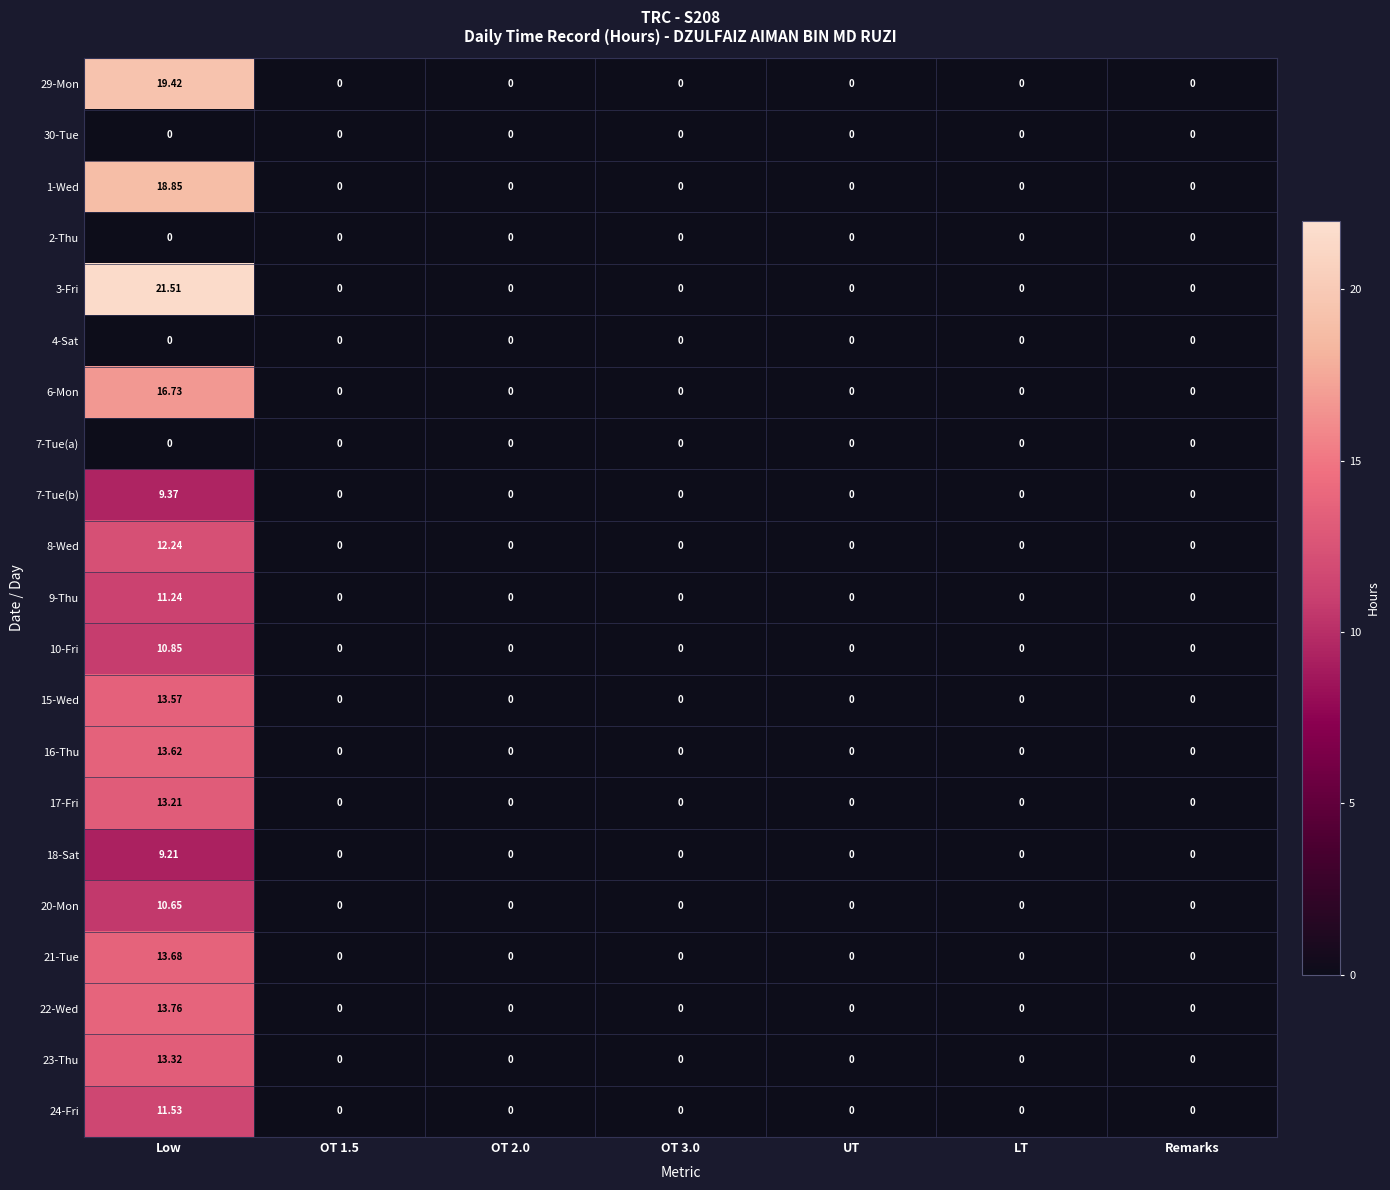

Which category has the highest value in the 9-Thu series?

Low